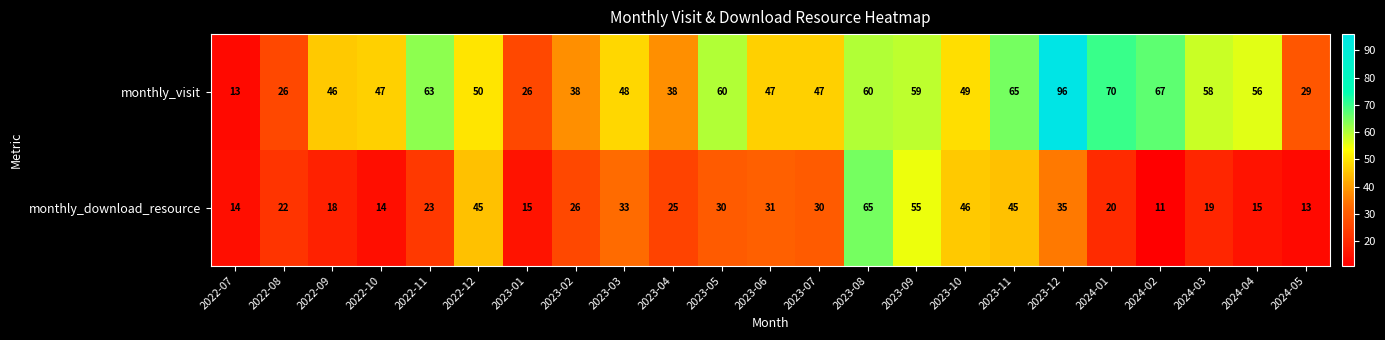

Rank the series by their average value, from highest to lowest.

monthly_visit, monthly_download_resource